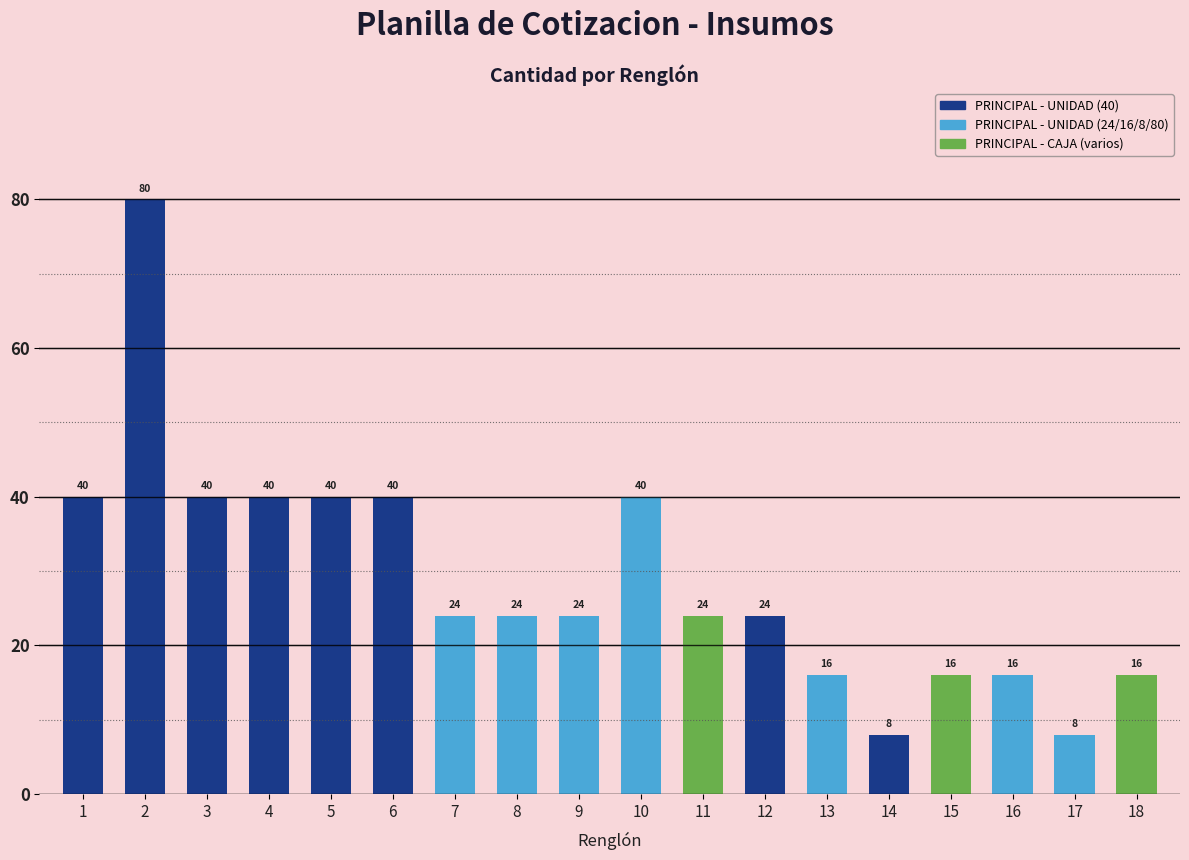

Is it true that the value at 17 is 11?

False